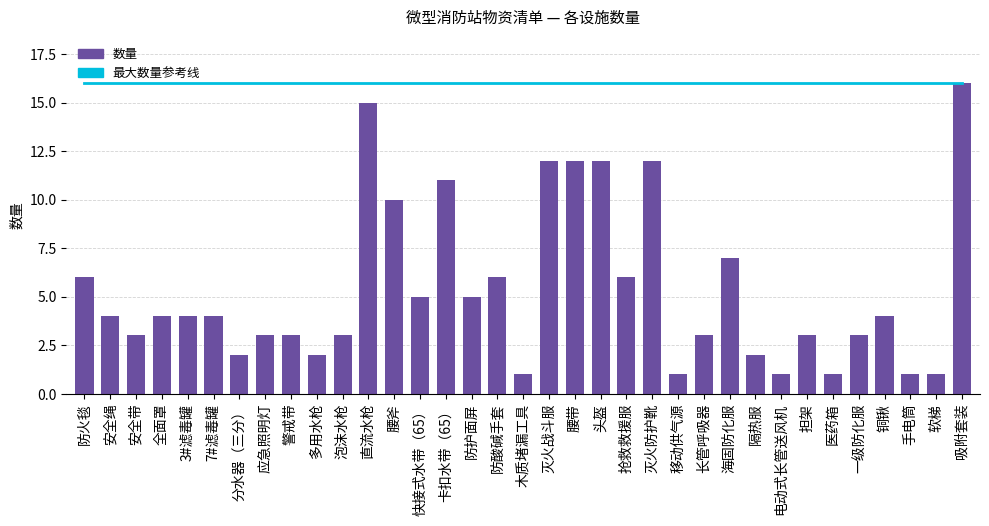

What is the sum of the 最大数量参考线 values at 灭火防护靴 and 铜锹?

32